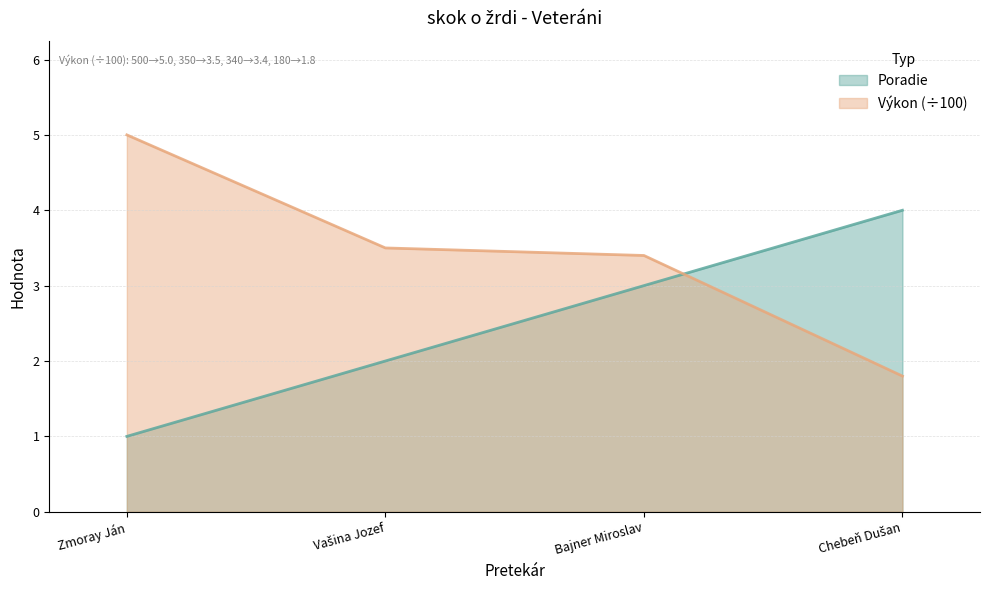

Count the Poradie values in the range 2 to 4.

3